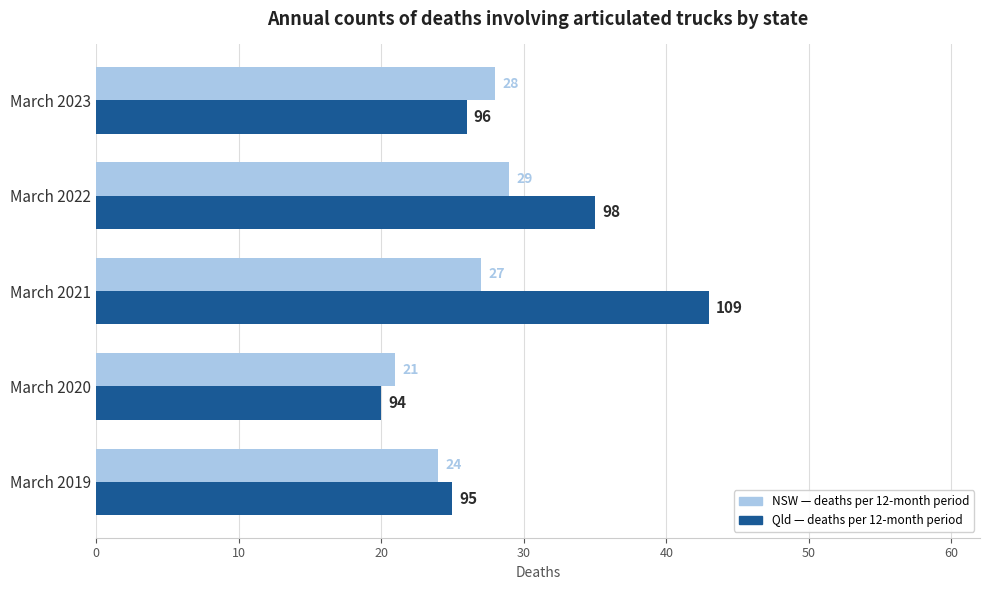

What is the greatest value displayed?

43